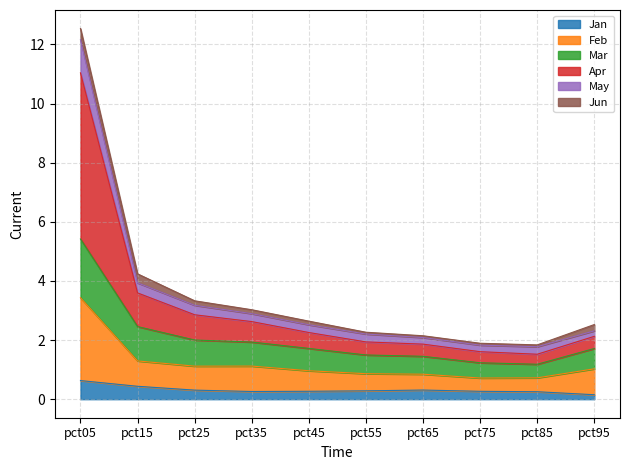

At which category is the sum across all series the highest?

pct05